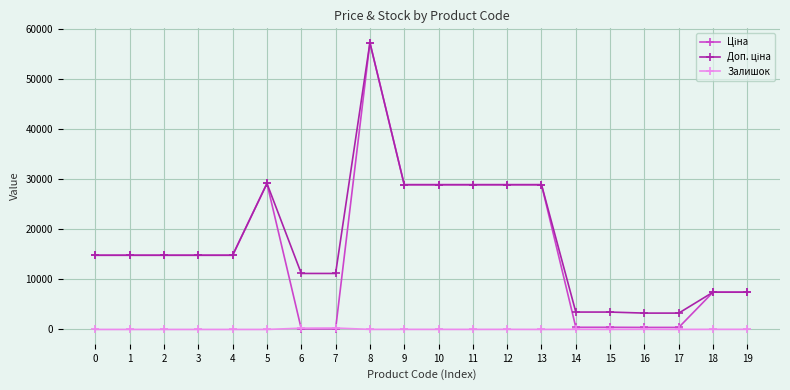

What is the total value across all series at 1?

29635.2